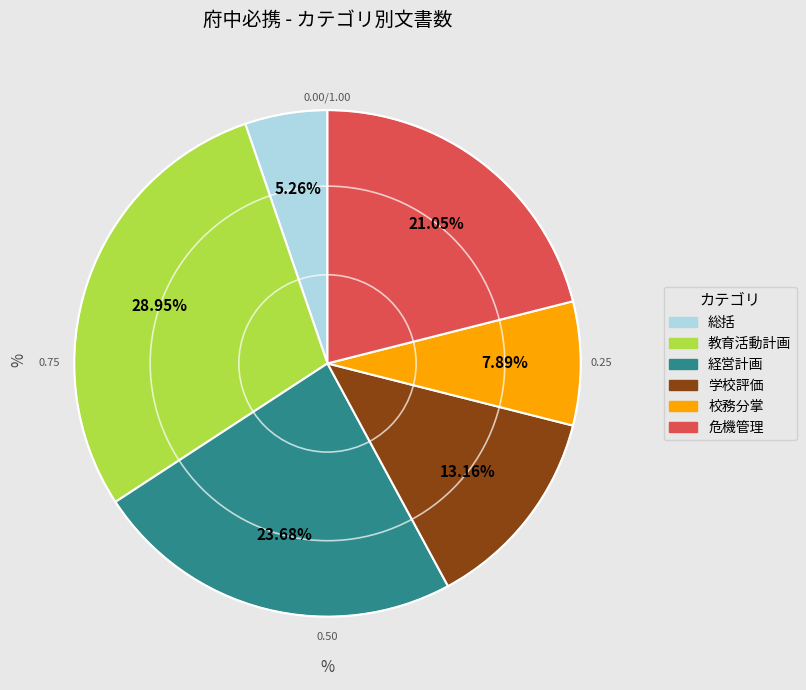

Which has a higher value, 学校評価 or 総括?

学校評価